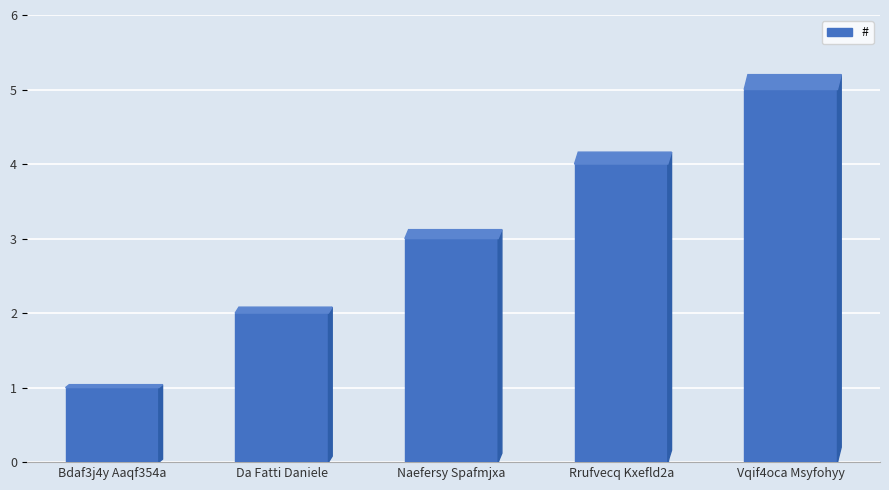

Approximately how many times larger is the value at Naefersy Spafmjxa compared to Bdaf3j4y Aaqf354a?

3.0